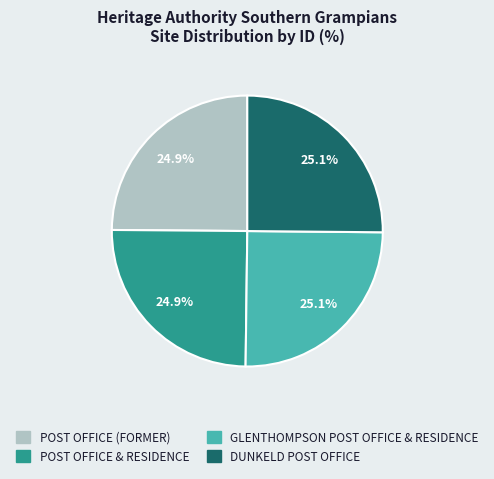

What is the ratio of the value at POST OFFICE & RESIDENCE to the value at GLENTHOMPSON POST OFFICE & RESIDENCE?

1.0